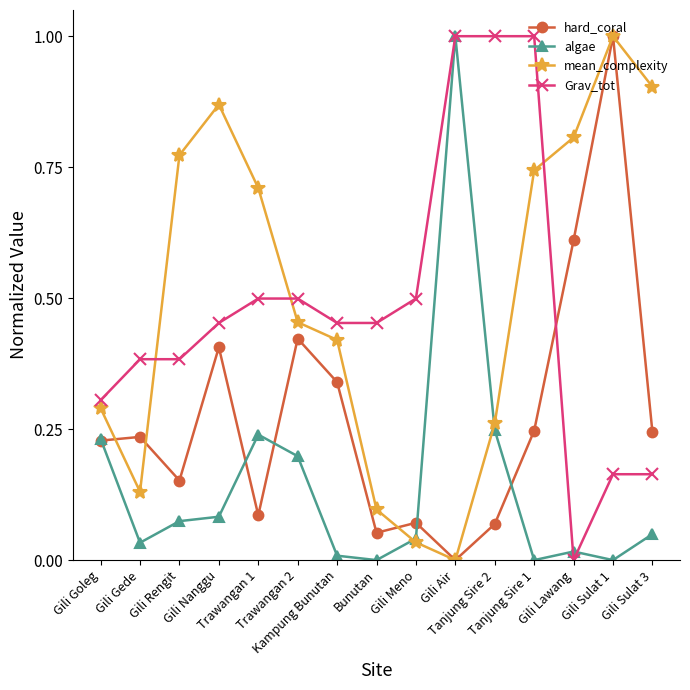

What is the difference between the highest and lowest values at Tanjung Sire 1?

1.0